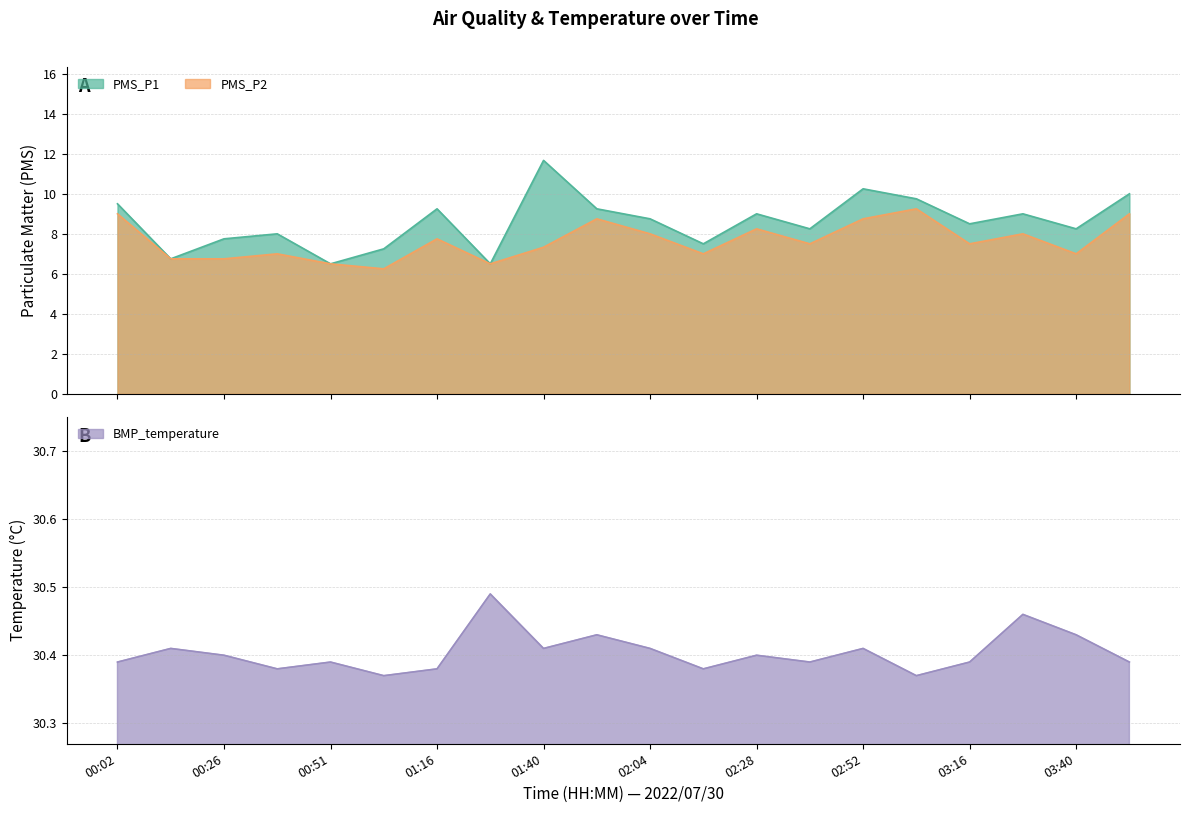

In PMS_P1, how many points are higher than both neighbors (excluding endpoints)?

6